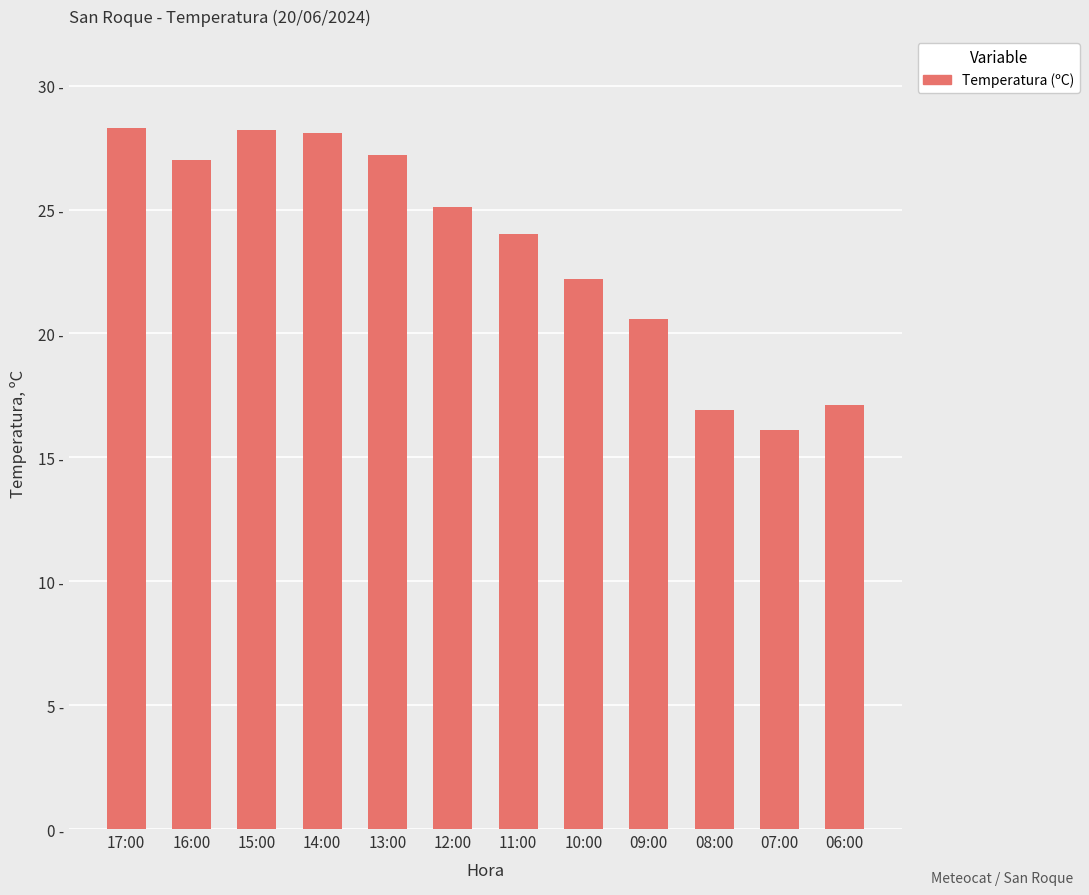

How many bars are there in total?

12